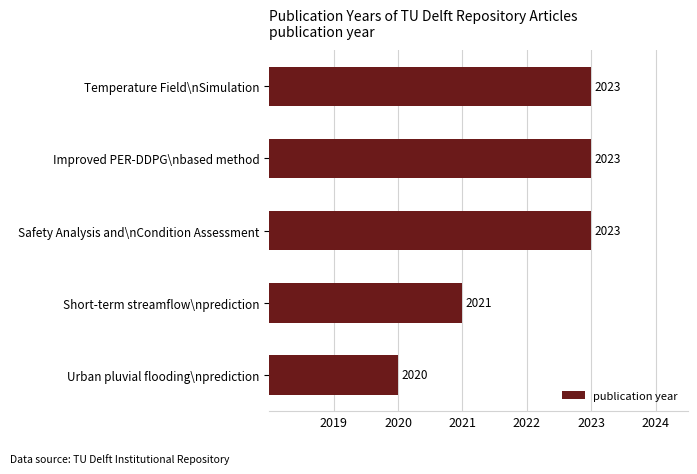

The chart shows a value of 2988 at Short-term streamflow\nprediction. True or false?

False